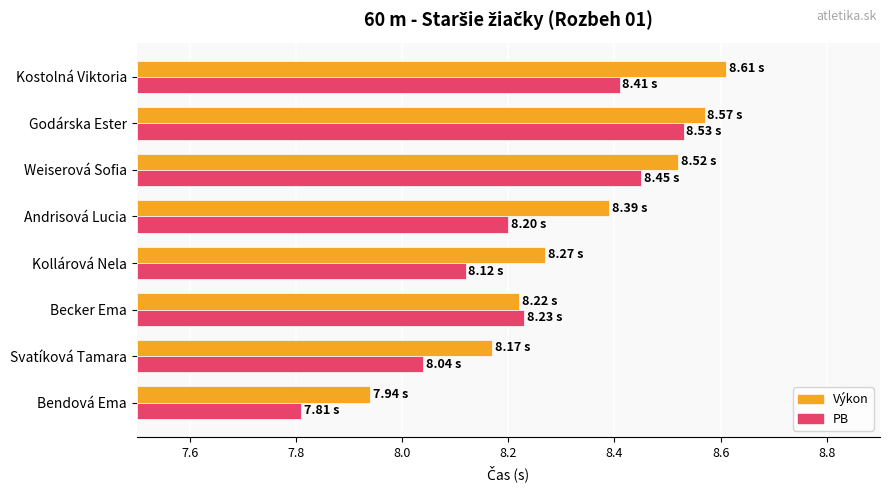

What is the difference between the maximum and minimum values in the Výkon series?

0.7